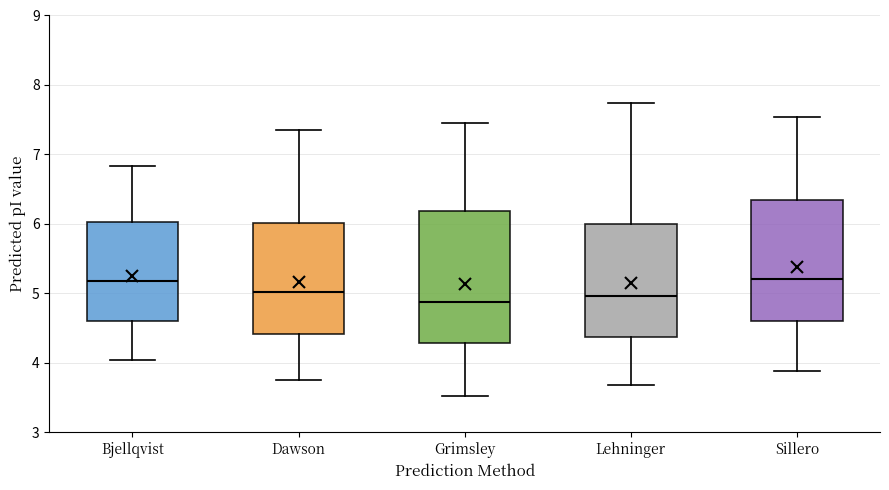

Reading left to right, read every box against the y-axis: the position of its median line, the range the box covers, and the ends of its whiskers. The values are not printed on the chart, so give them approximately, as read against the axis.

Bjellqvist: median 5.2, box 4.6 to 6.0, whiskers 4.0 to 6.8
Dawson: median 5.0, box 4.4 to 6.0, whiskers 3.8 to 7.4
Grimsley: median 4.9, box 4.3 to 6.2, whiskers 3.5 to 7.5
Lehninger: median 5.0, box 4.4 to 6.0, whiskers 3.7 to 7.7
Sillero: median 5.2, box 4.6 to 6.4, whiskers 3.9 to 7.5